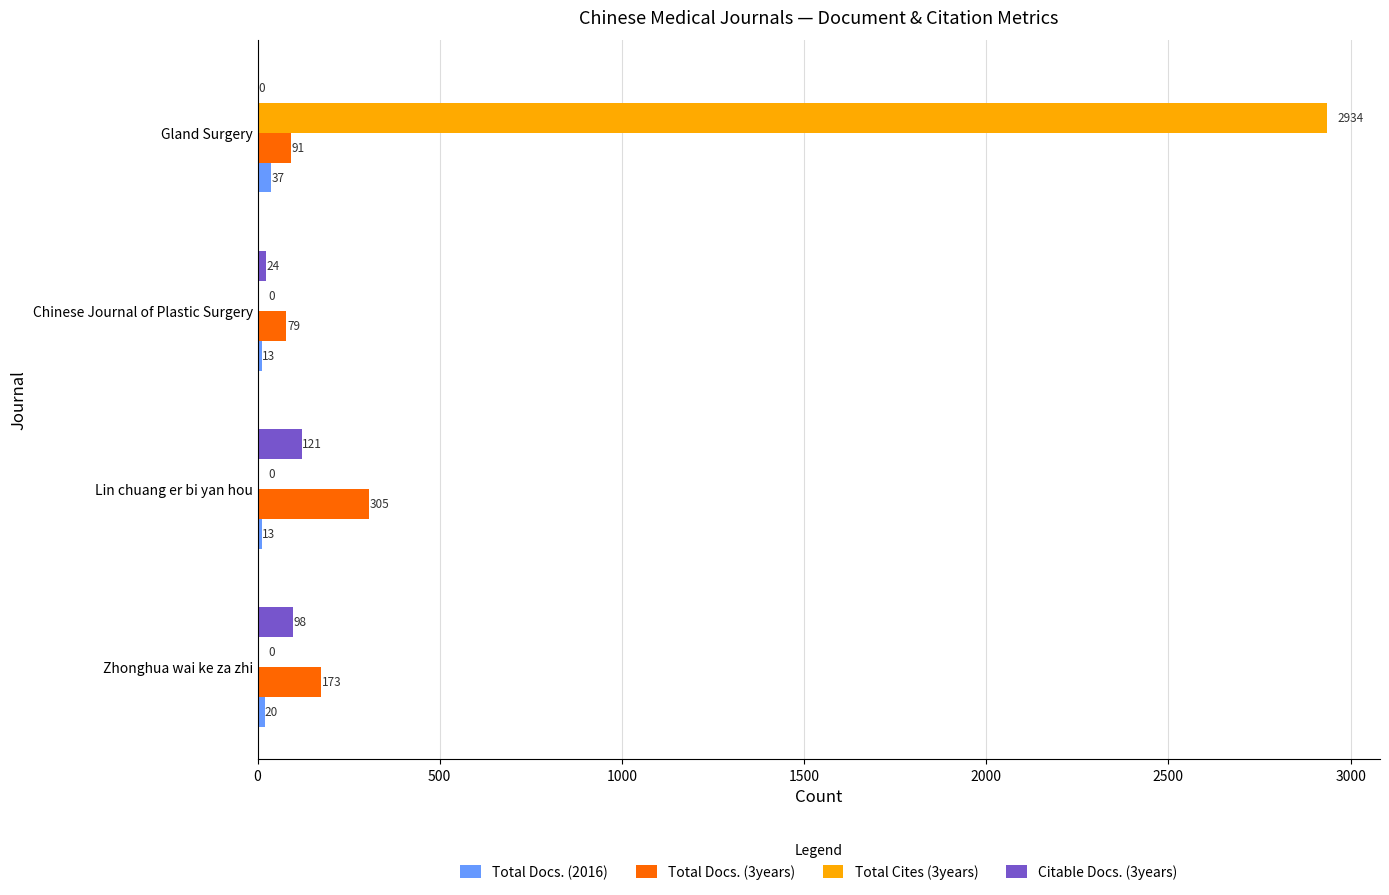

Is the value of Total Cites (3years) at Lin chuang er bi yan hou greater than the value of Total Docs. (2016) at Gland Surgery?

No